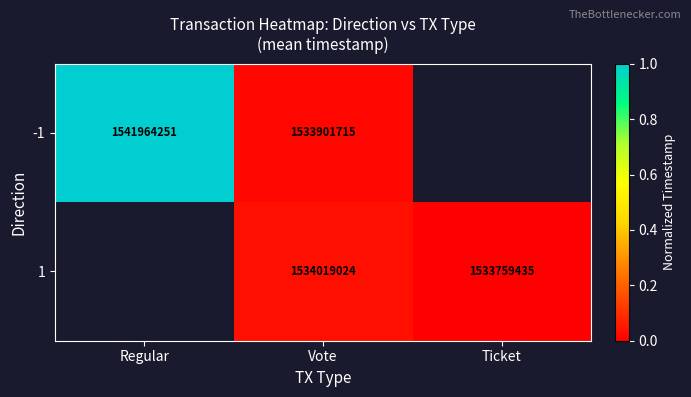

True or false: 1 has a value of 2338149097 at Vote.

False